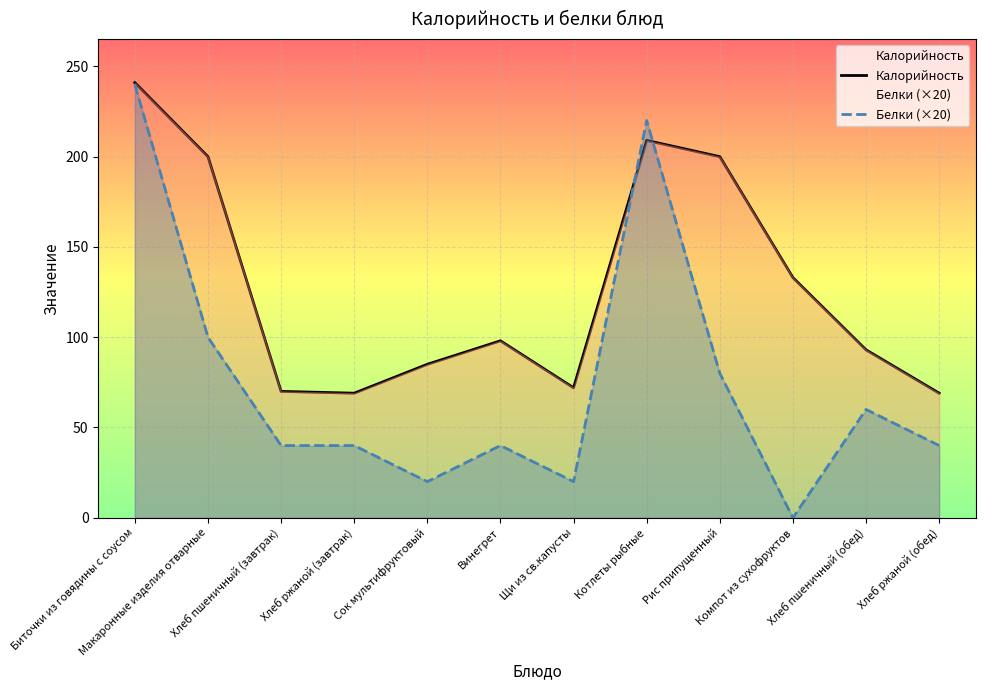

At which category does Белки (×20) reach its first local valley?

Сок мультифруктовый